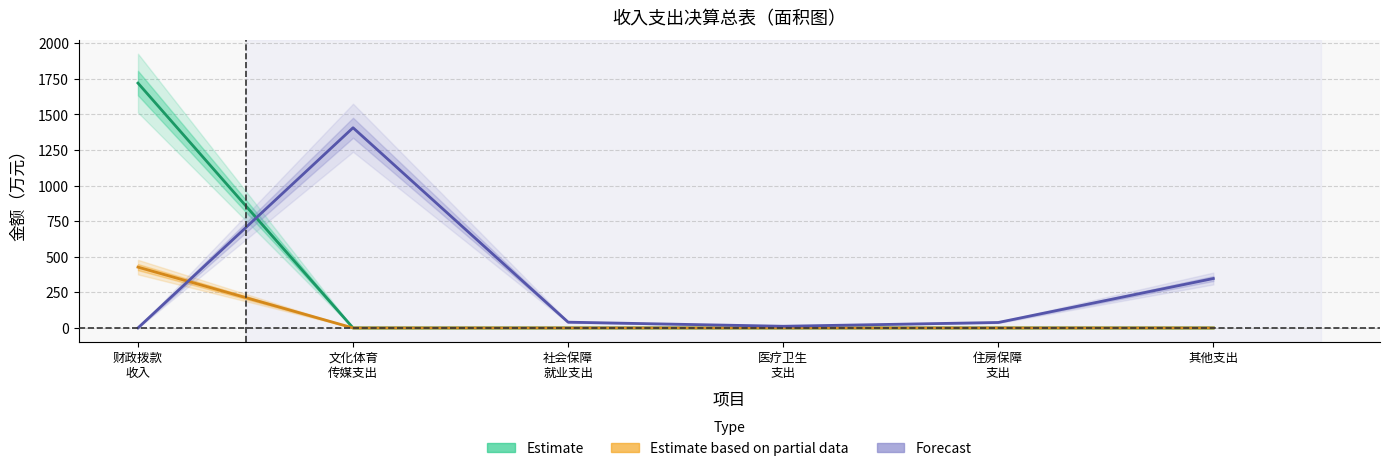

After their last crossing, which series has the higher values: Forecast or Estimate?

Forecast